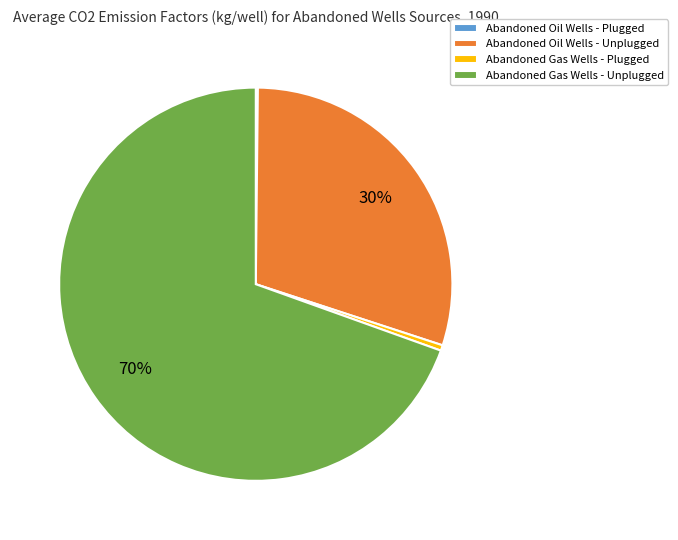

To the nearest percent, what percentage of the pie is Abandoned Oil Wells - Unplugged?

30%